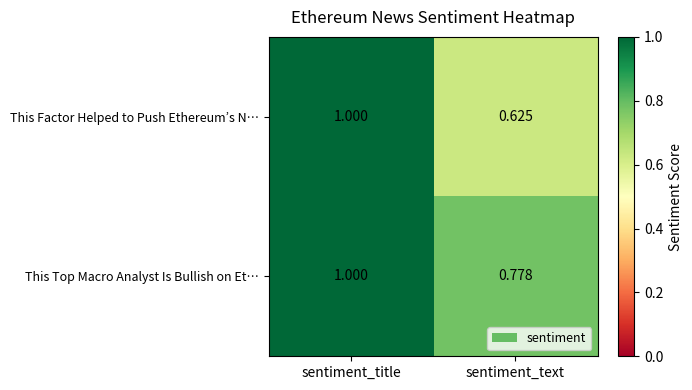

Rank the series by their average value, from lowest to highest.

This Factor Helped to Push Ethereum’s N…, This Top Macro Analyst Is Bullish on Et…